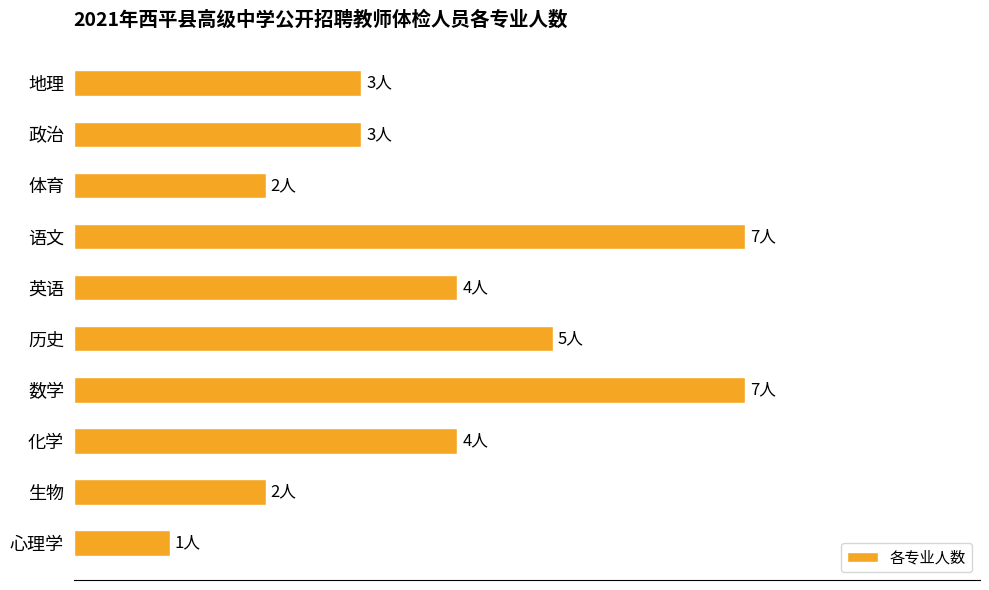

Does the chart contain any negative values?

No